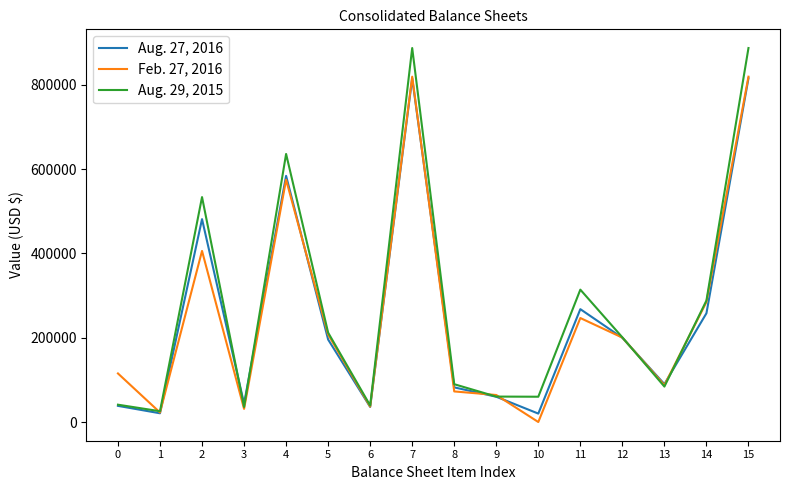

Rank the series by their maximum value, from highest to lowest.

Aug. 29, 2015, Feb. 27, 2016, Aug. 27, 2016